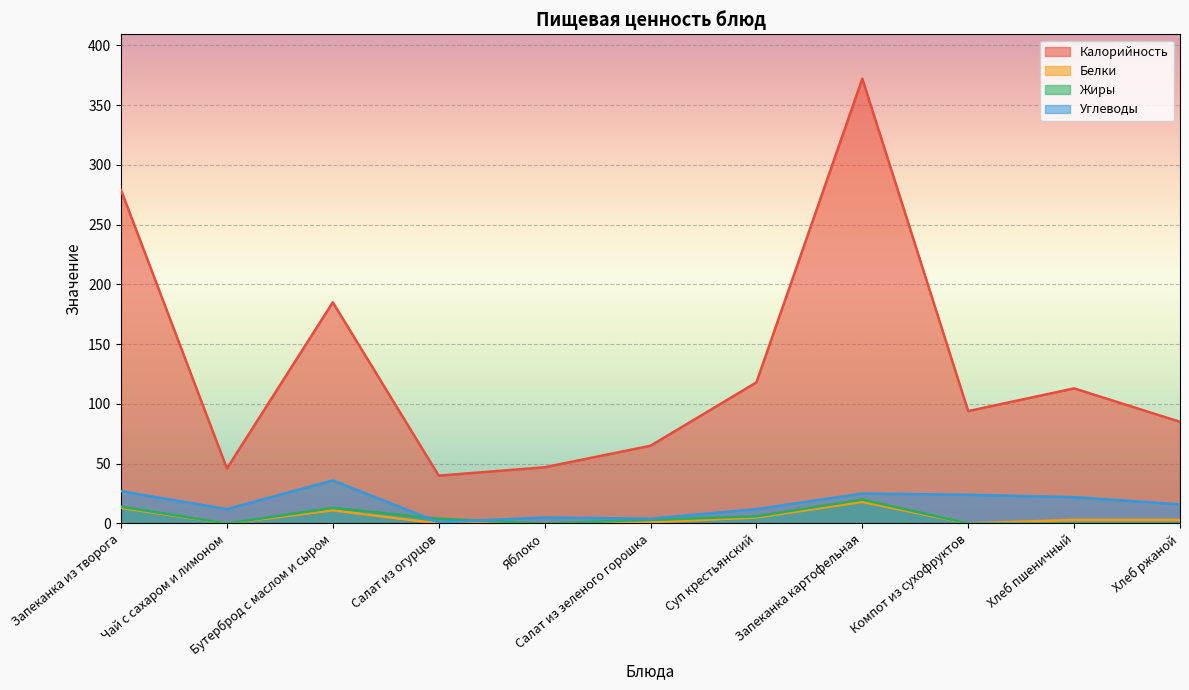

Where is Углеводы nearest to the value 18?

Хлеб ржаной